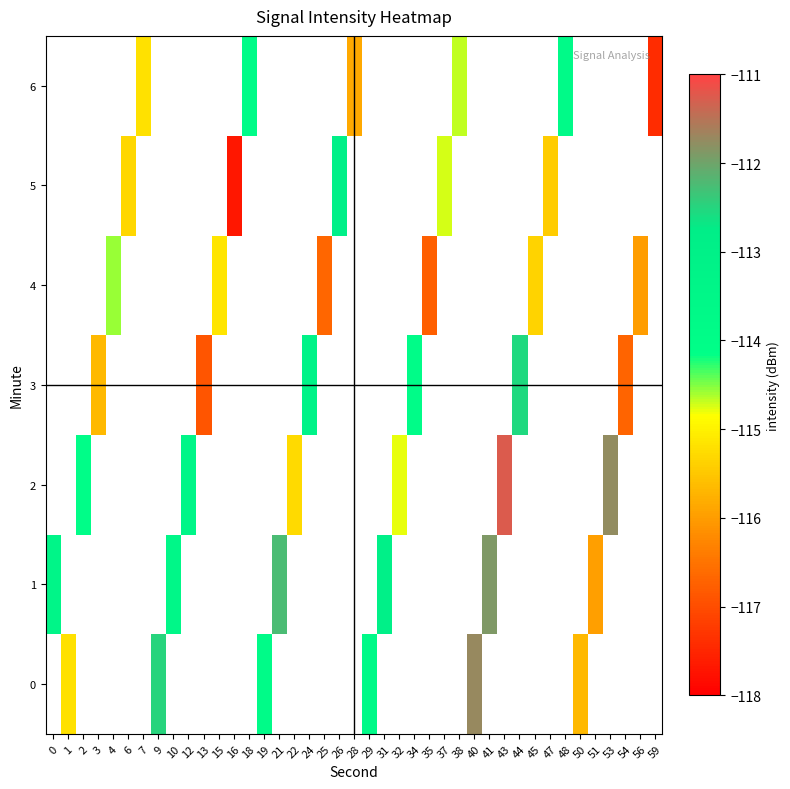

Which series has the largest total across all categories?

1